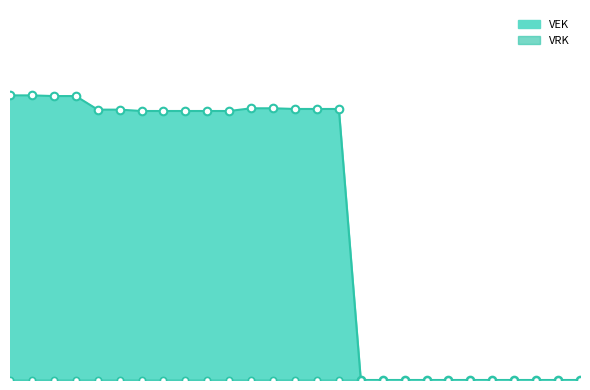

Which has a higher value, 2022 2de aanpassing - goedgekeurd or 2022 Opmaak - ontwerp?

2022 2de aanpassing - goedgekeurd